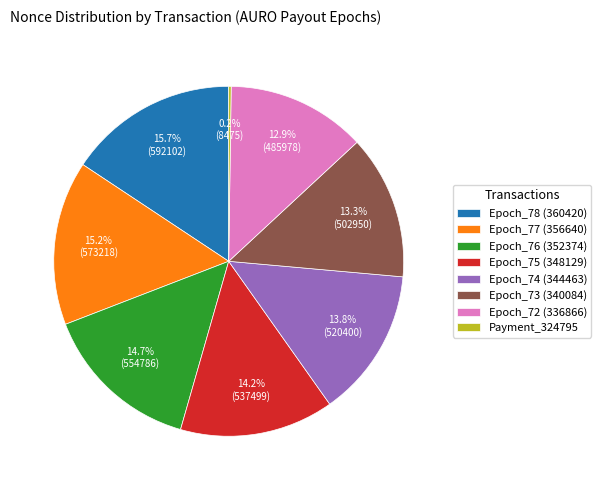

What is the ratio of the value at Epoch_74 (344463) to the value at Epoch_77 (356640)?

0.9